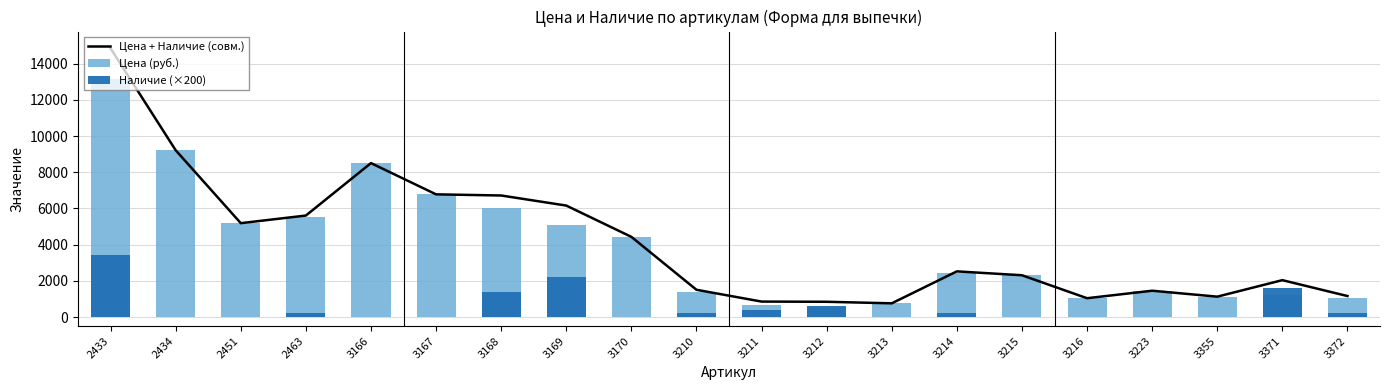

What is the sum of the Цена + Наличие (совм.) values at 2451 and 3214?

7709